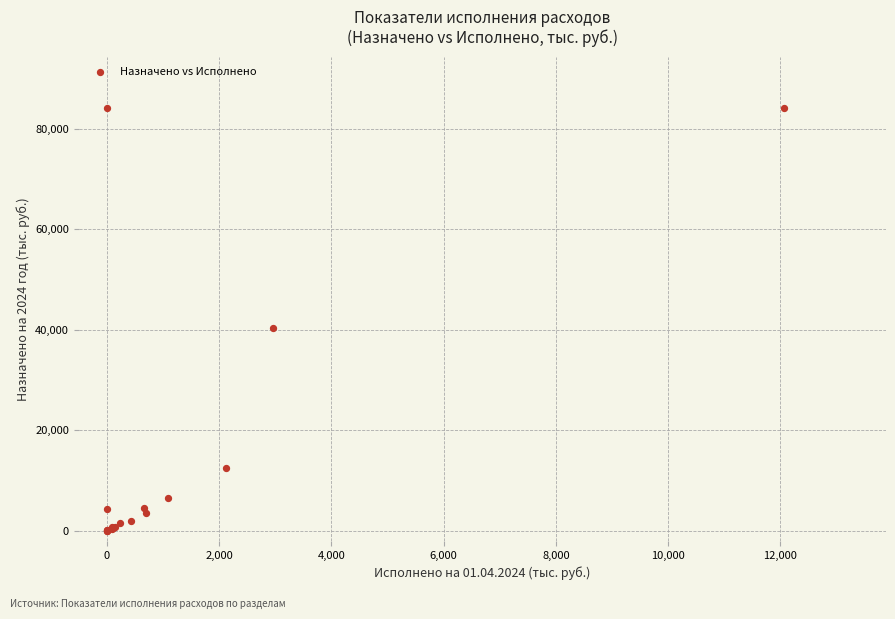

What Y value in the scatter plot is closest to 42053?

40329.7